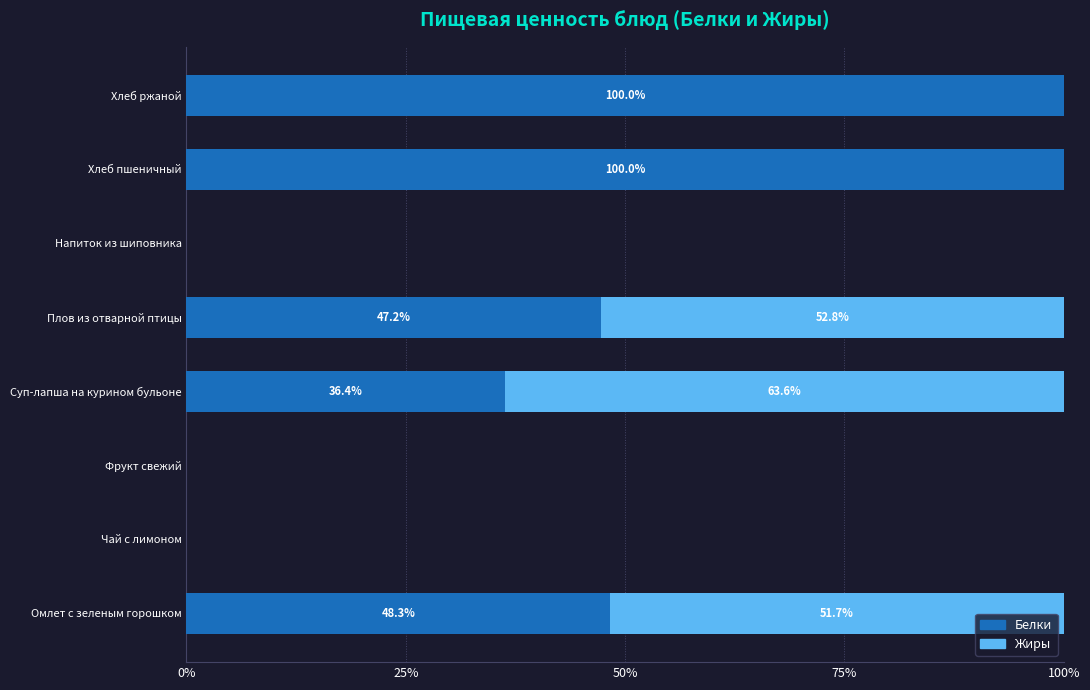

How many positive values does the Белки series have?

5